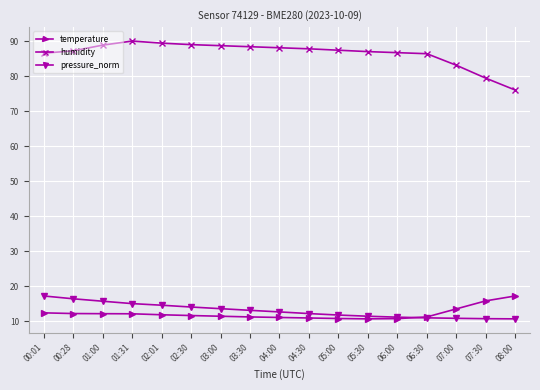

What is the approximate value of humidity at 02:30?

89.1